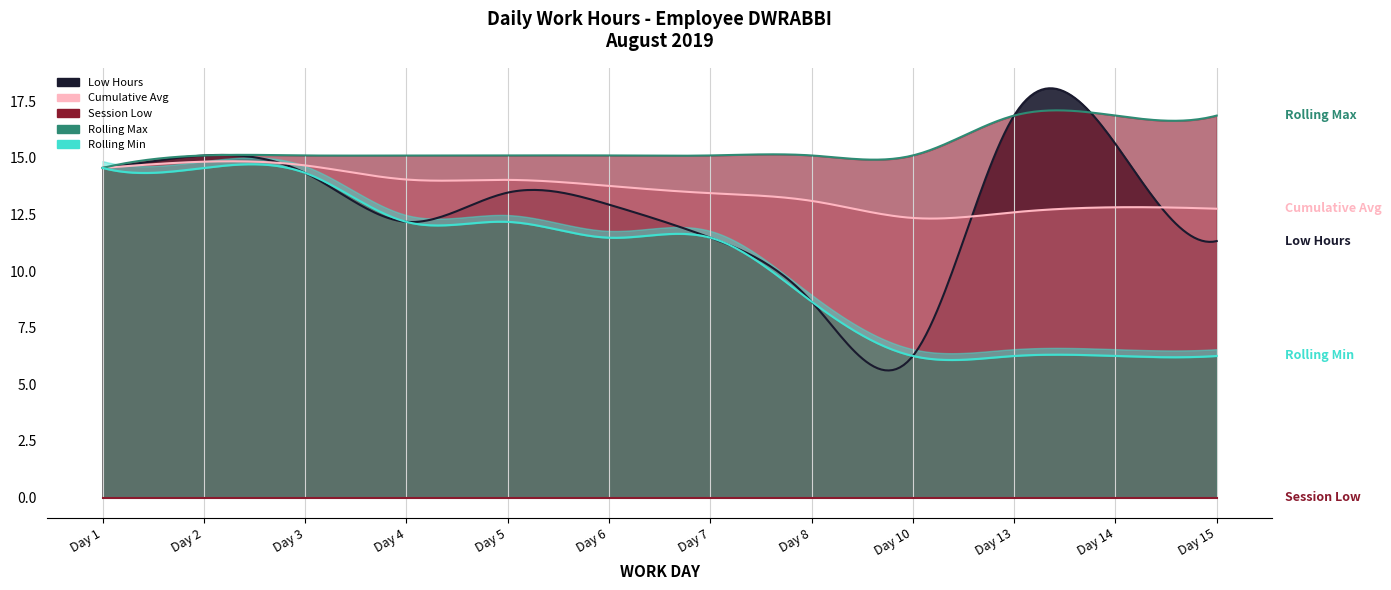

Rank the series at Day 14 from highest to lowest value.

Rolling Max, Low Hours, Cumulative Avg, Rolling Min, Session Low